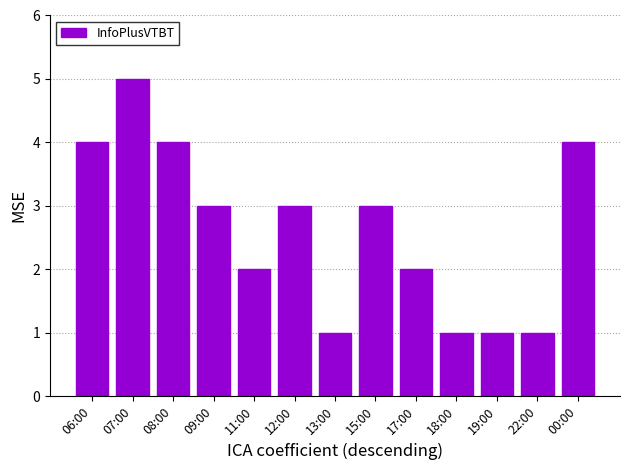

Does the chart contain stacked bars?

No